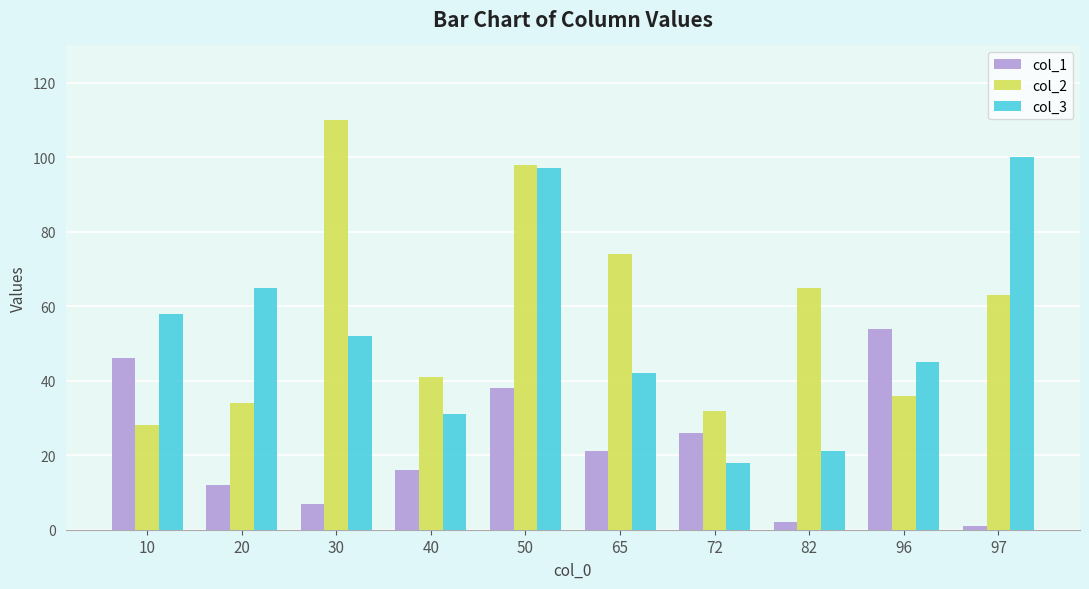

What is the greatest value displayed?

110